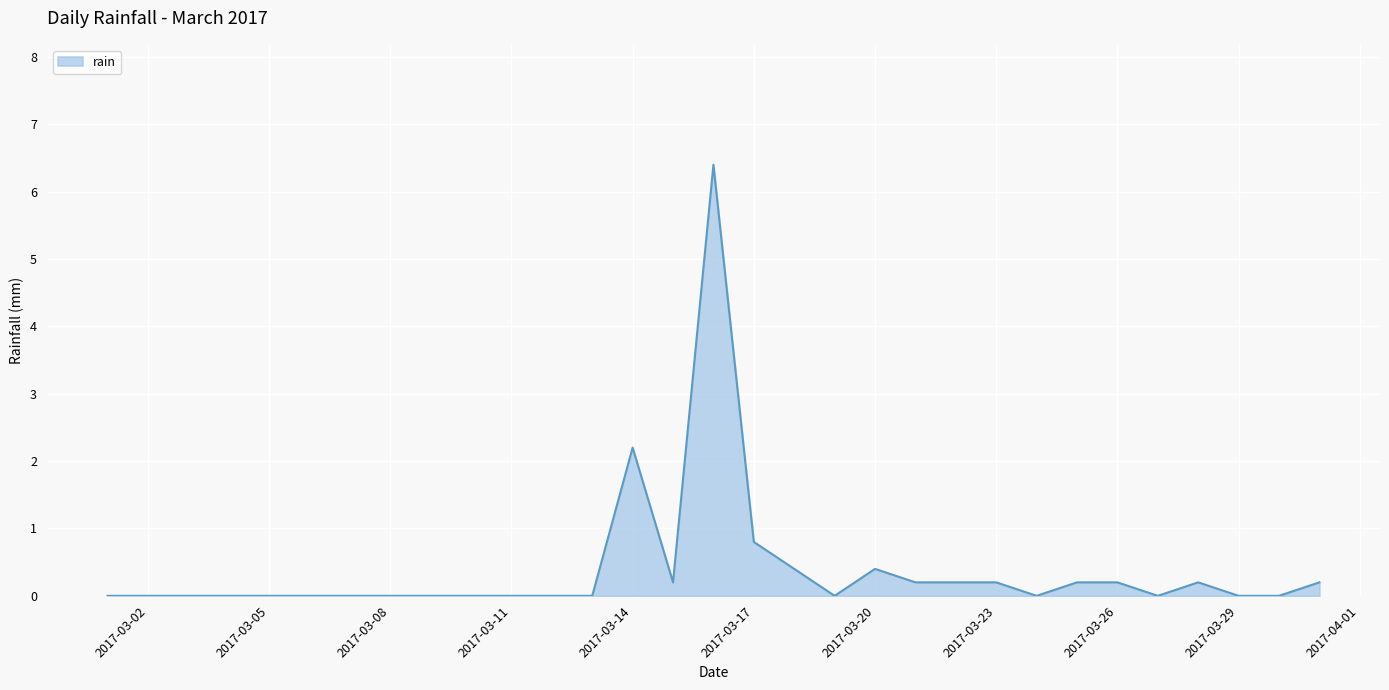

What is the difference between the maximum and minimum values?

6.4